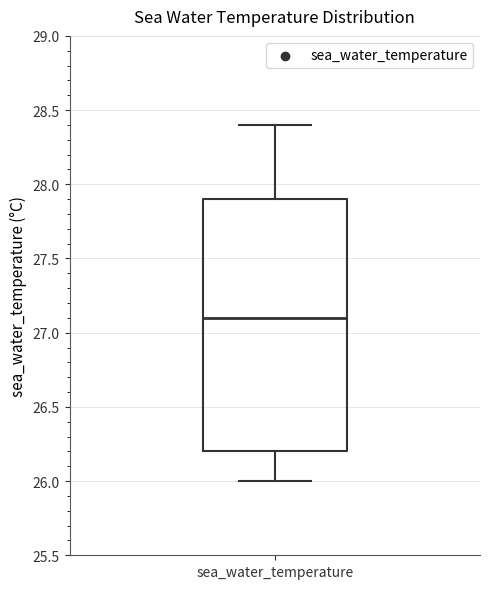

Where does the median line of the box for sea_water_temperature sit on the y-axis? The values are not printed on the chart, so give them approximately, as read against the axis.

27.1